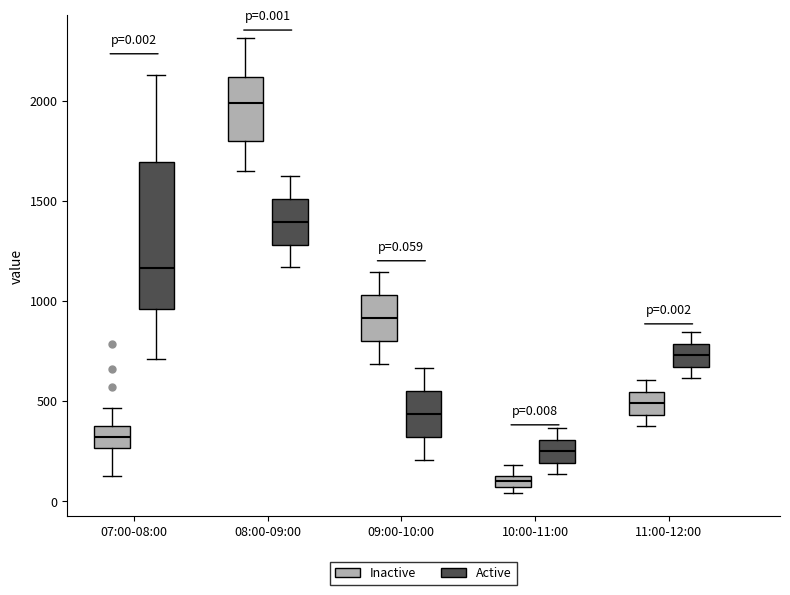

Which box has the highest median line?

08:00-09:00 (Inactive)